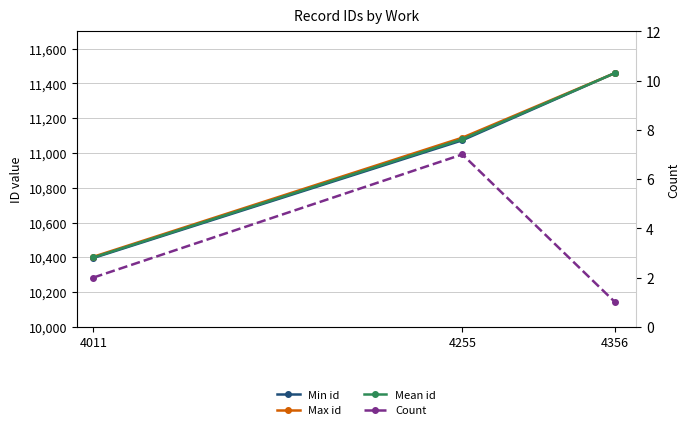

What is the difference between the second highest and minimum values in the Mean id series?

680